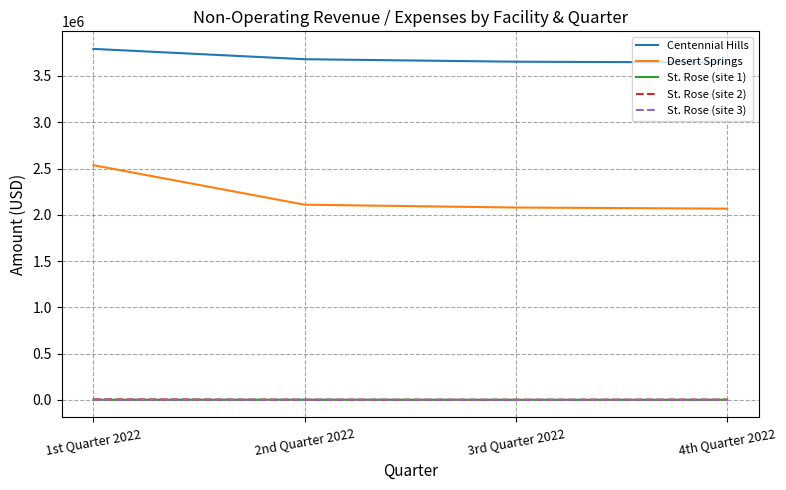

True or false: St. Rose (site 1) has more than 0 interior local peaks.

True